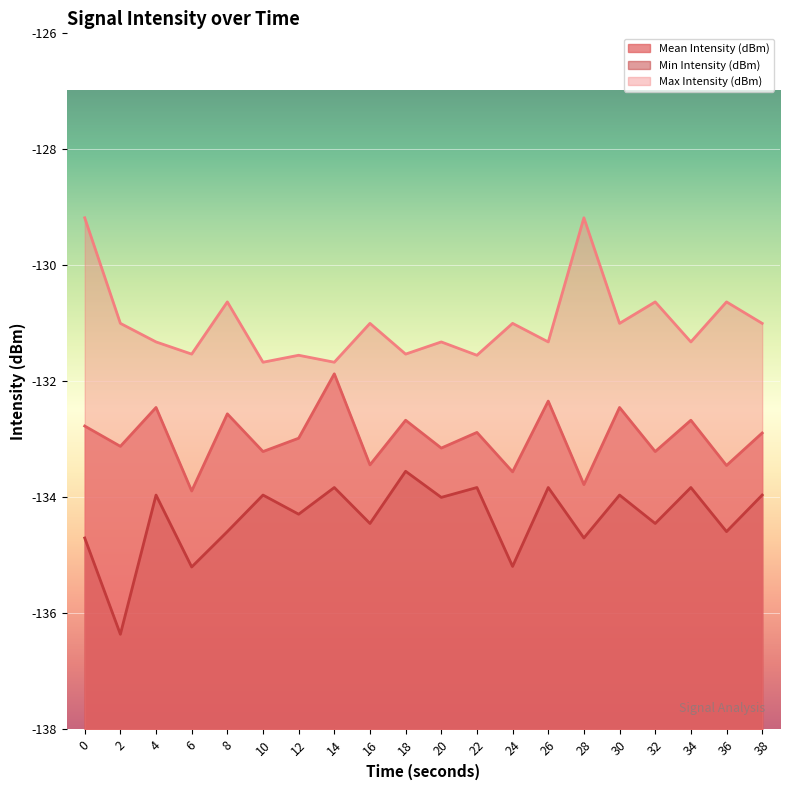

True or false: Max Intensity (dBm) and Min Intensity (dBm) intersect in this chart.

False